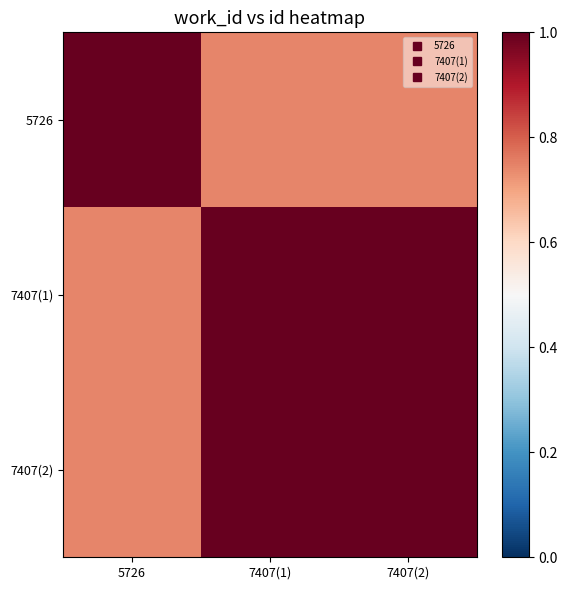

Reading left to right, extract all data points from this chart.

5726: 5726=1.0	7407(1)=0.7	7407(2)=0.7
7407(1): 5726=0.7	7407(1)=1.0	7407(2)=1.0
7407(2): 5726=0.7	7407(1)=1.0	7407(2)=1.0